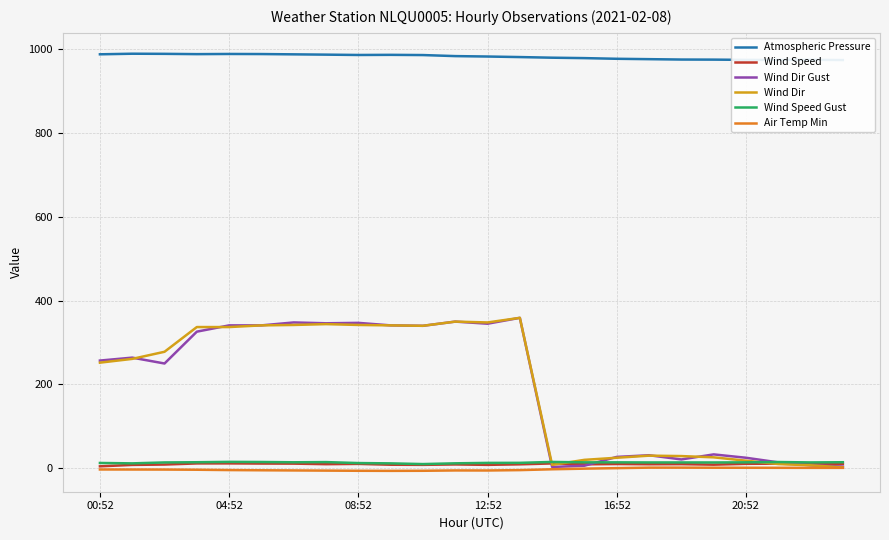

The Air Temp Min series shows -9.5 at 11. True or false?

False